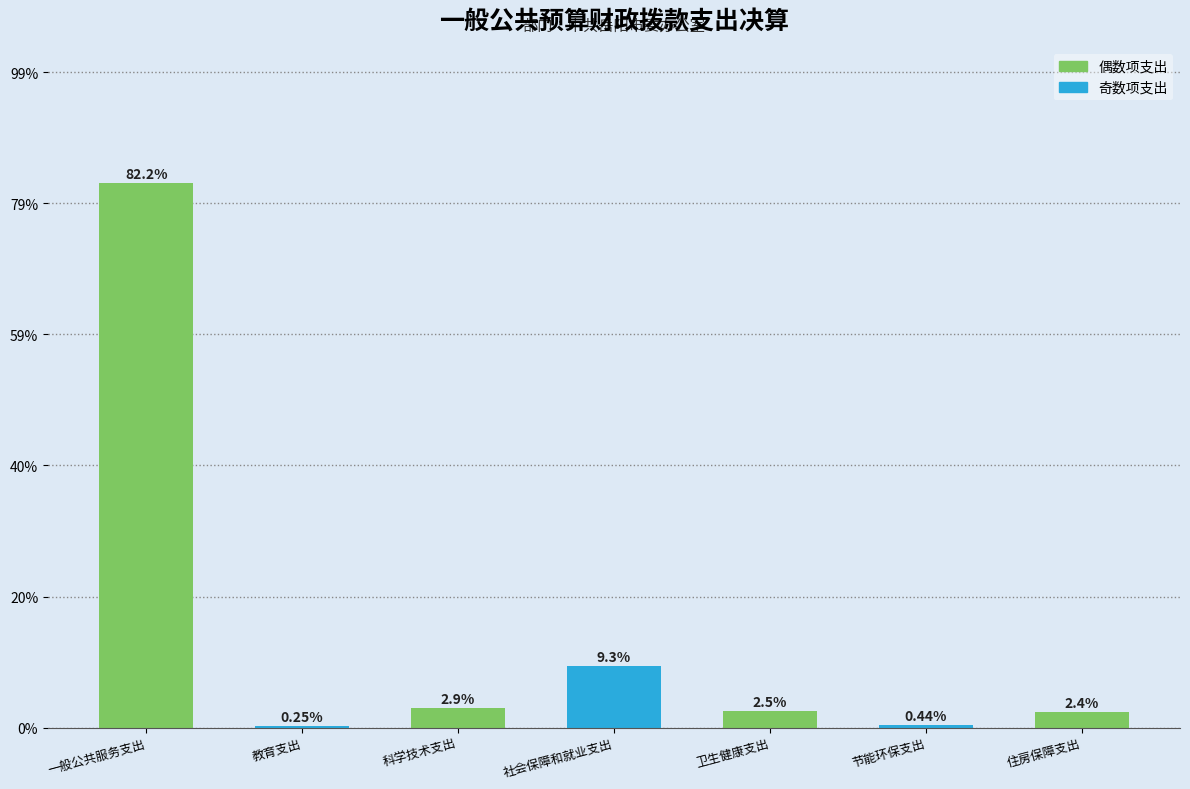

Which category has the highest value across all series?

一般公共服务支出